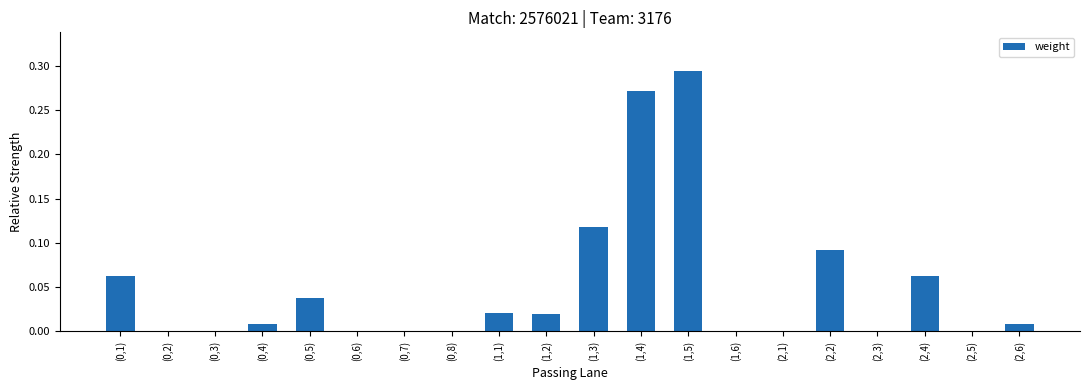

How many categories are shown in the chart?

20